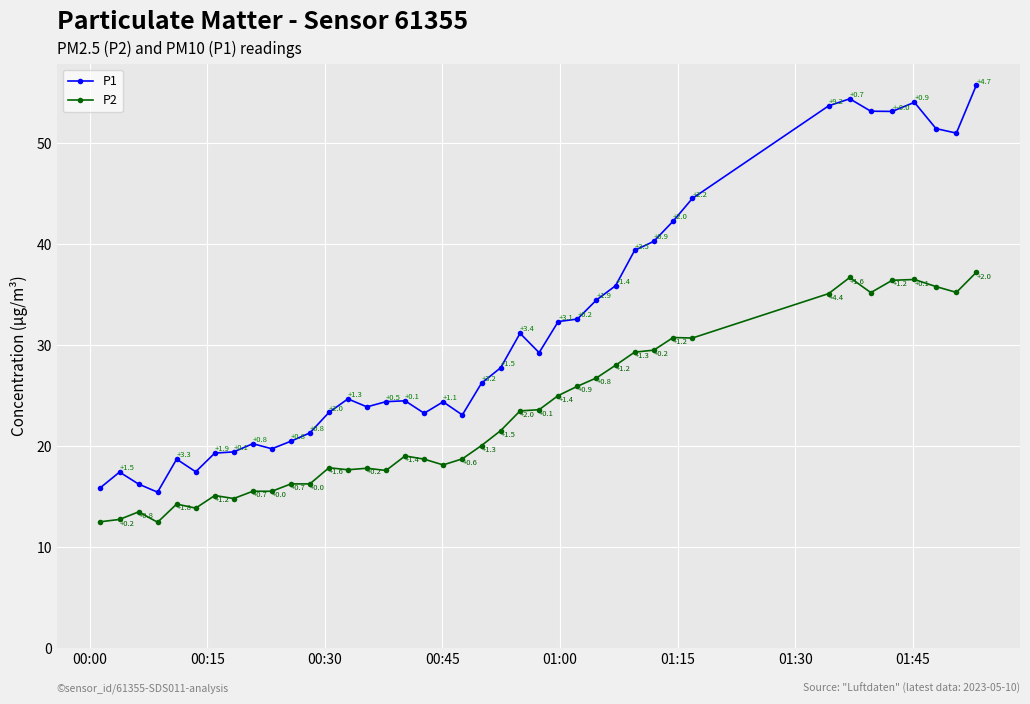

How many values in the P1 series are below 26?

20